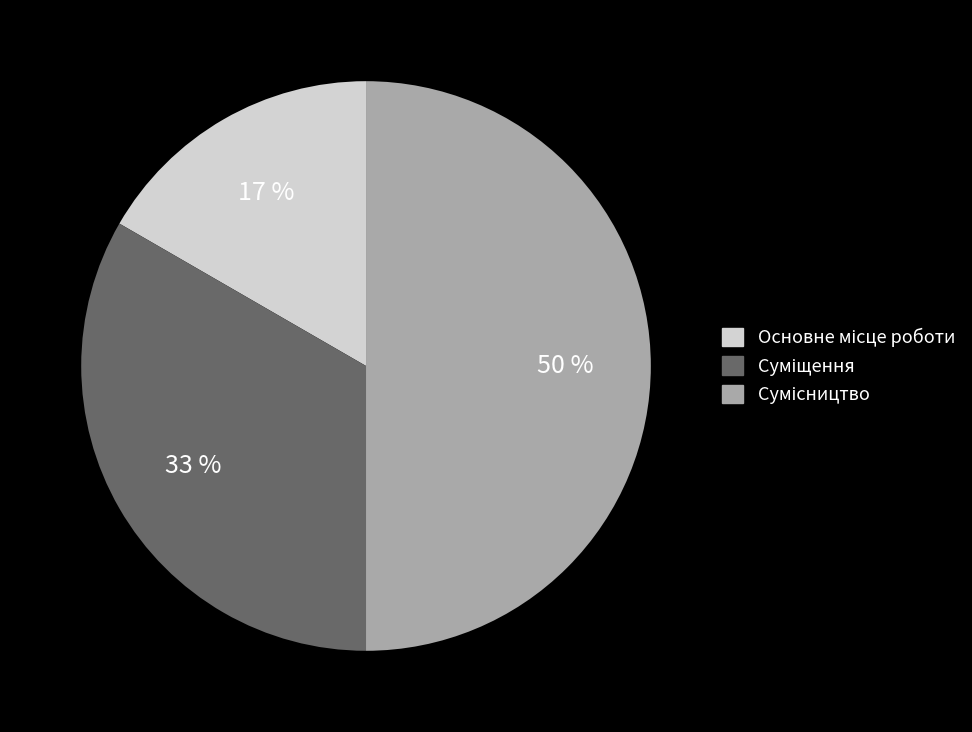

To the nearest percent, what portion does Основне місце роботи represent?

17%